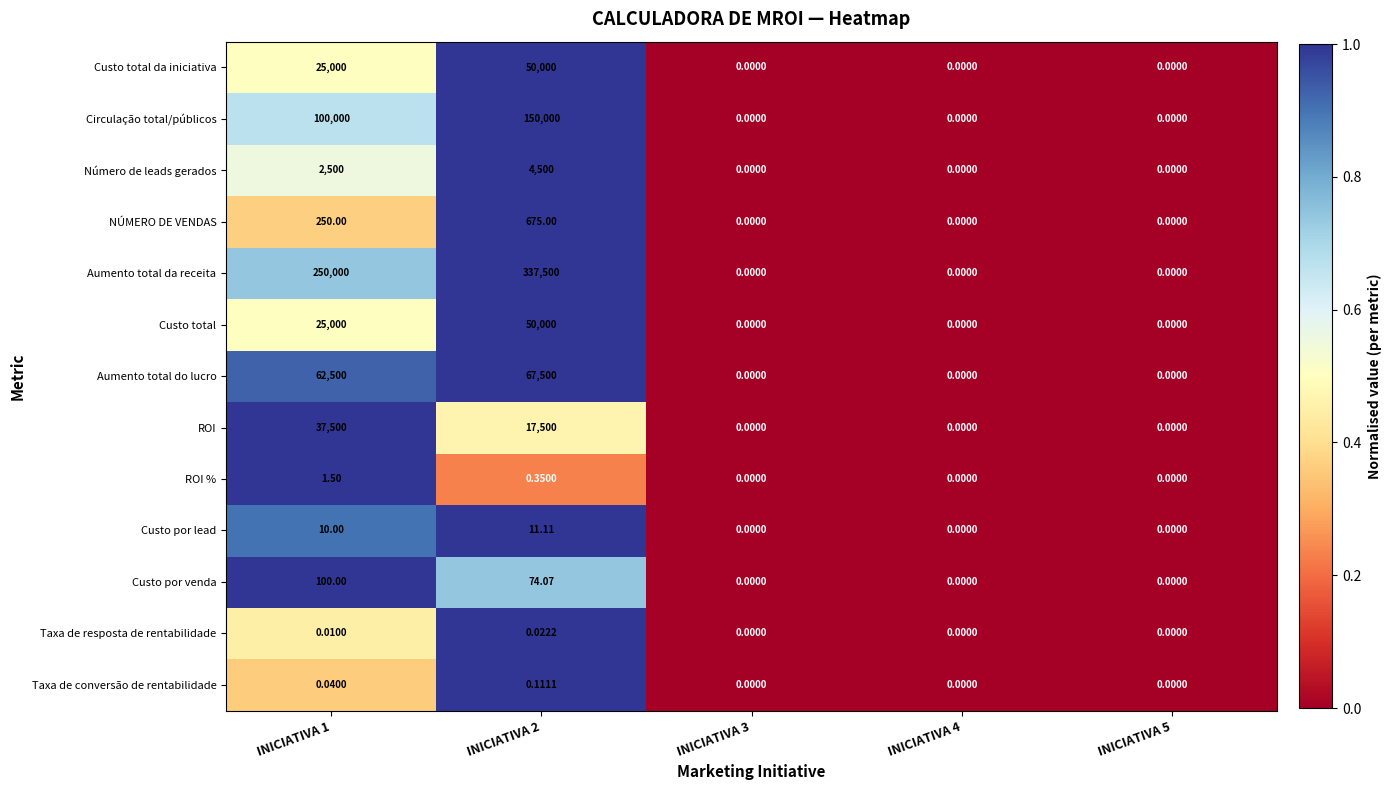

Which series has the largest total across all categories?

Aumento total da receita